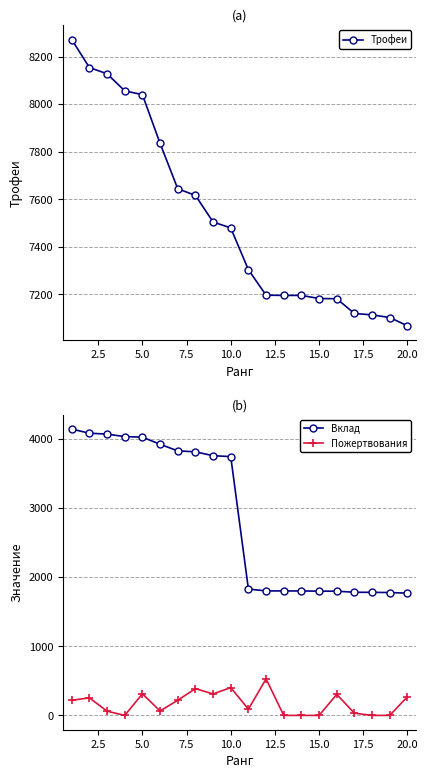

Count the number of categories in the chart.

20